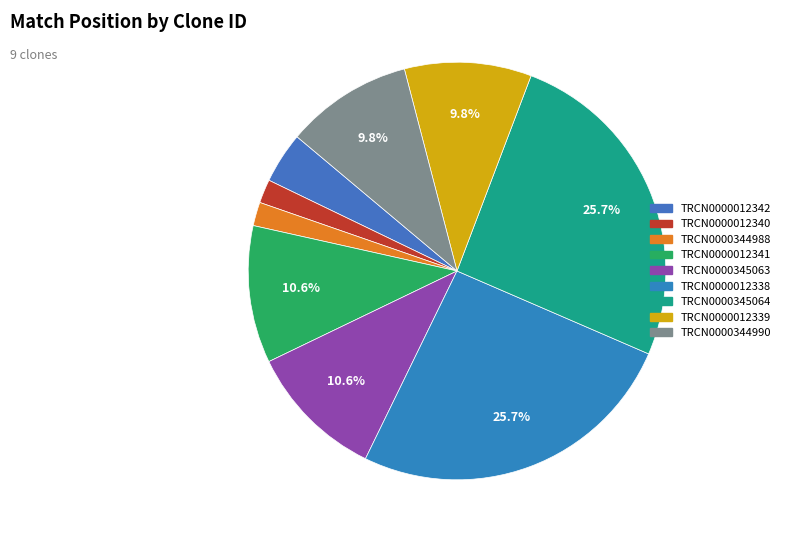

Is there any slice that represents more than half of the pie?

No